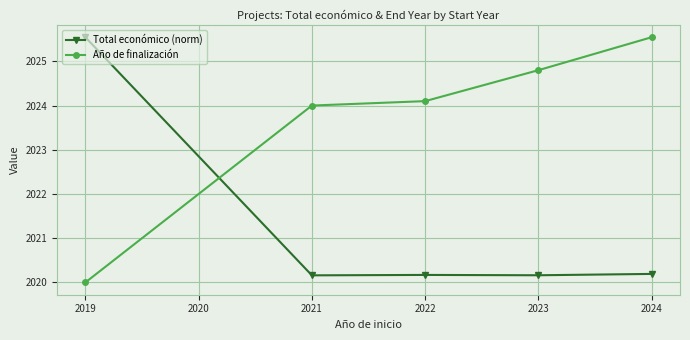

How many lines are shown in the chart?

2